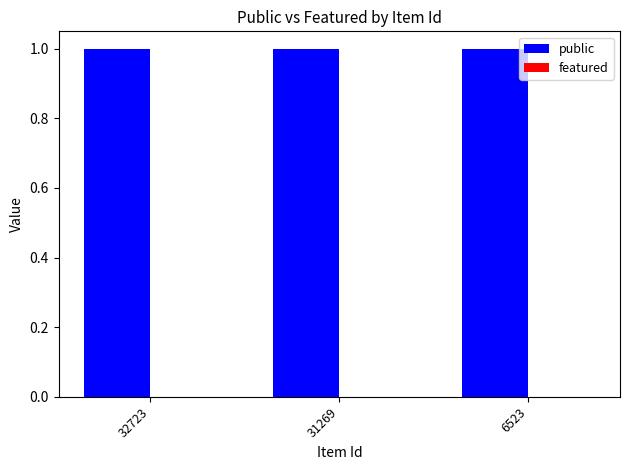

What is the value of the public bar at the 2nd from the left?

1